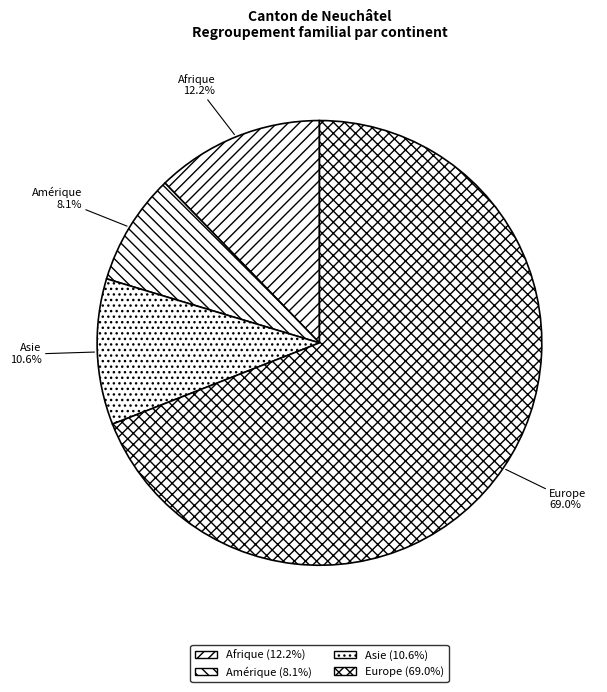

How much of the chart is everything except Afrique?

87.8%